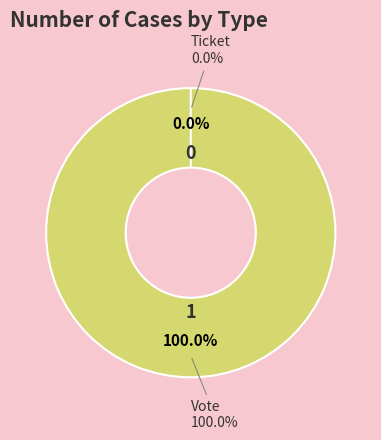

True or false: Vote accounts for 100% of the total.

True